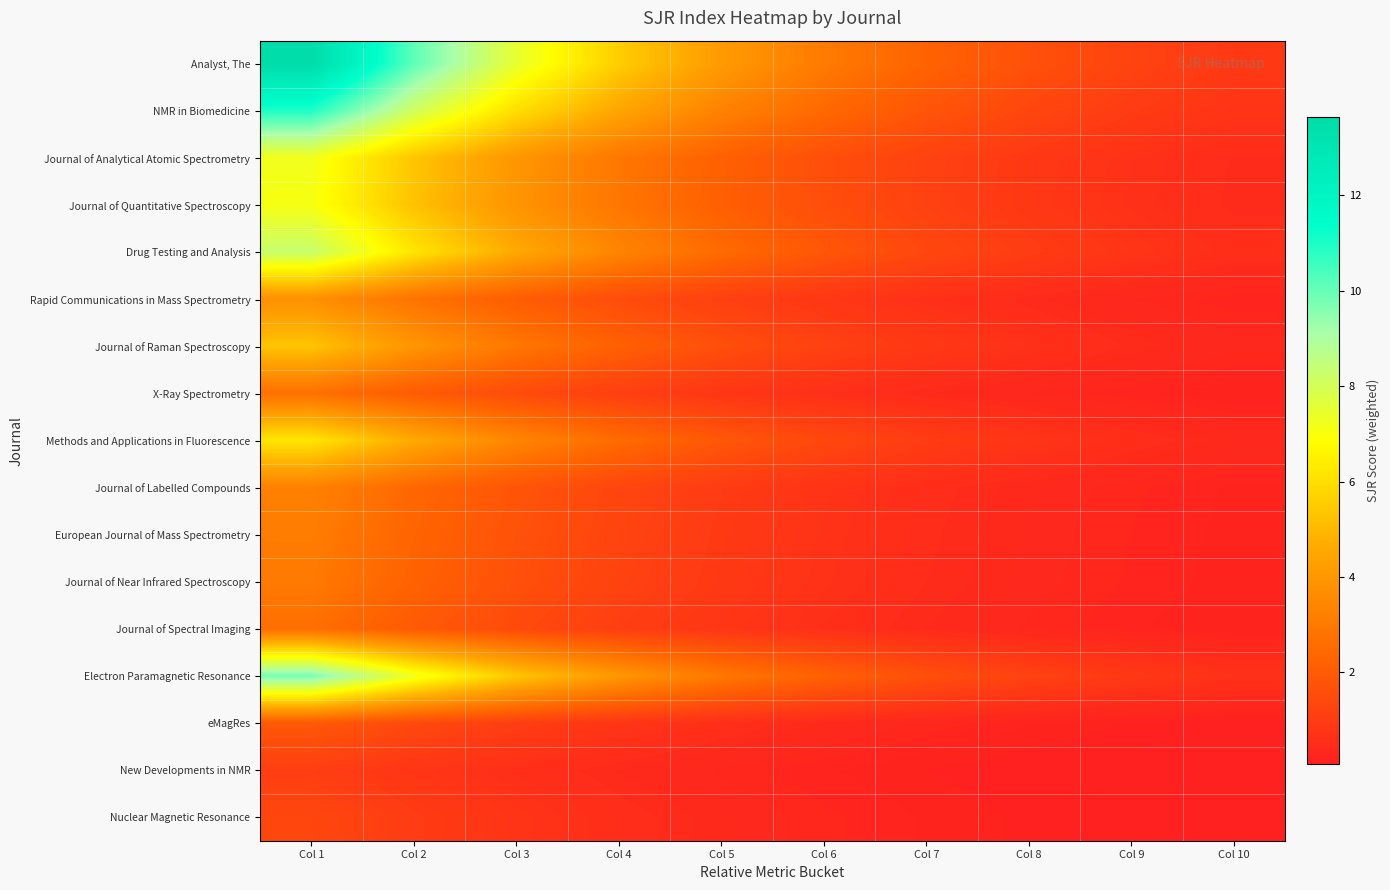

How many series are shown in this chart?

17